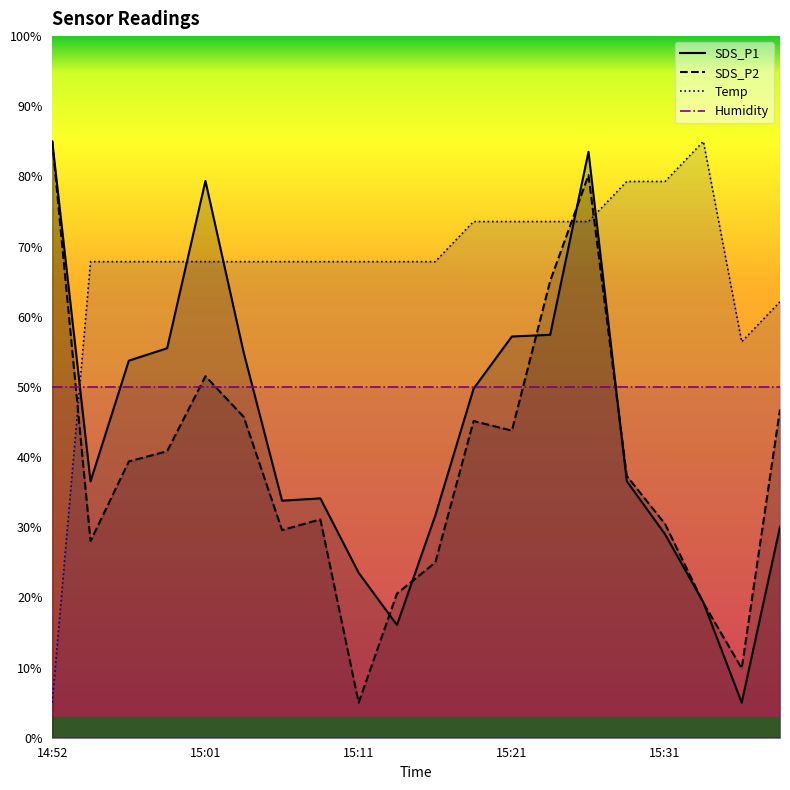

What are all the series names shown in the legend?

SDS_P1, SDS_P2, Temp, Humidity